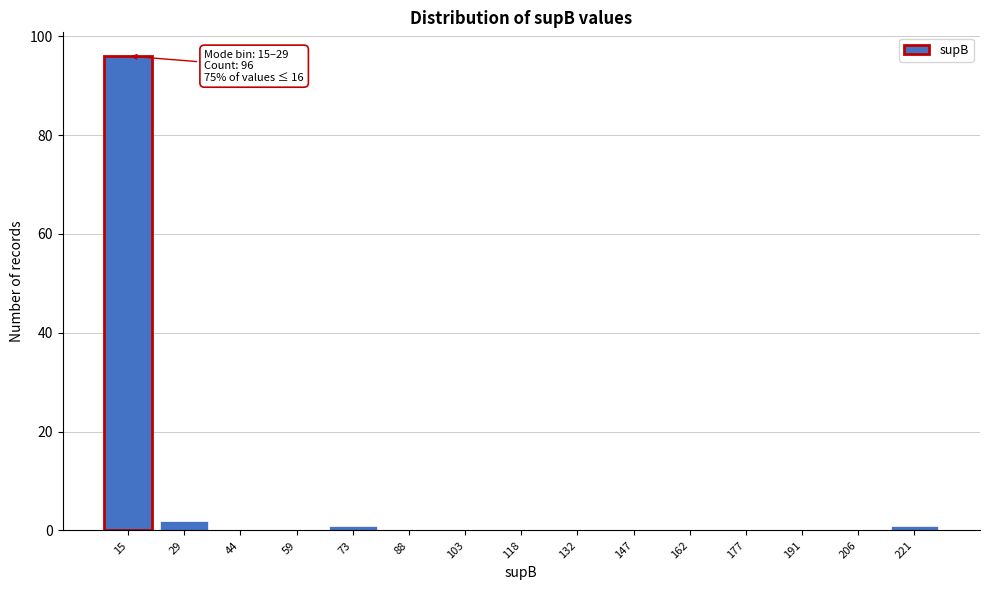

Reading left to right, list all the values displayed in this chart.

15=96	29=2	44=0	59=0	73=1	88=0	103=0	118=0	132=0	147=0	162=0	177=0	191=0	206=0	221=1